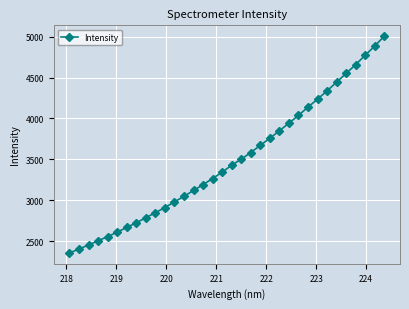

What is the value of the 16th point from the left?

3265.4